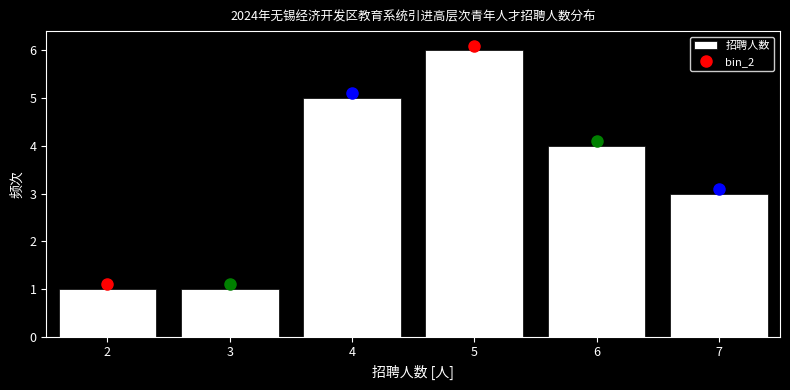

Reading left to right, transcribe all the data shown in this chart.

2=1	3=1	4=5	5=6	6=4	7=3